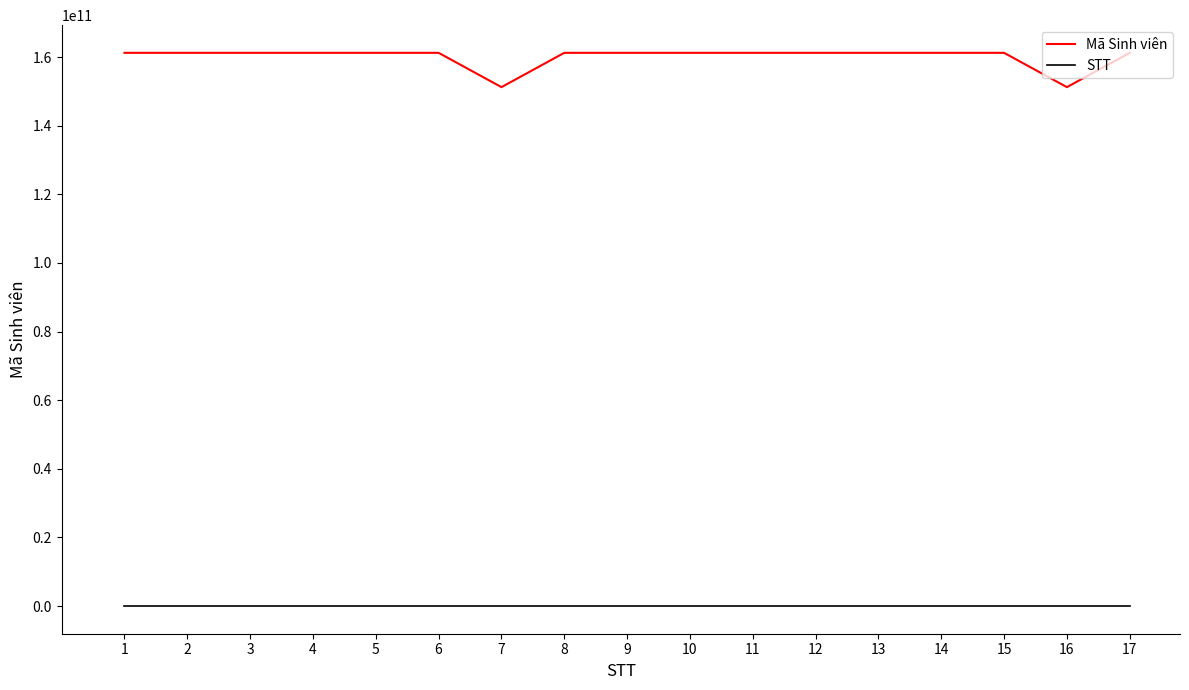

What are all the series names shown in the legend?

Mã Sinh viên, STT